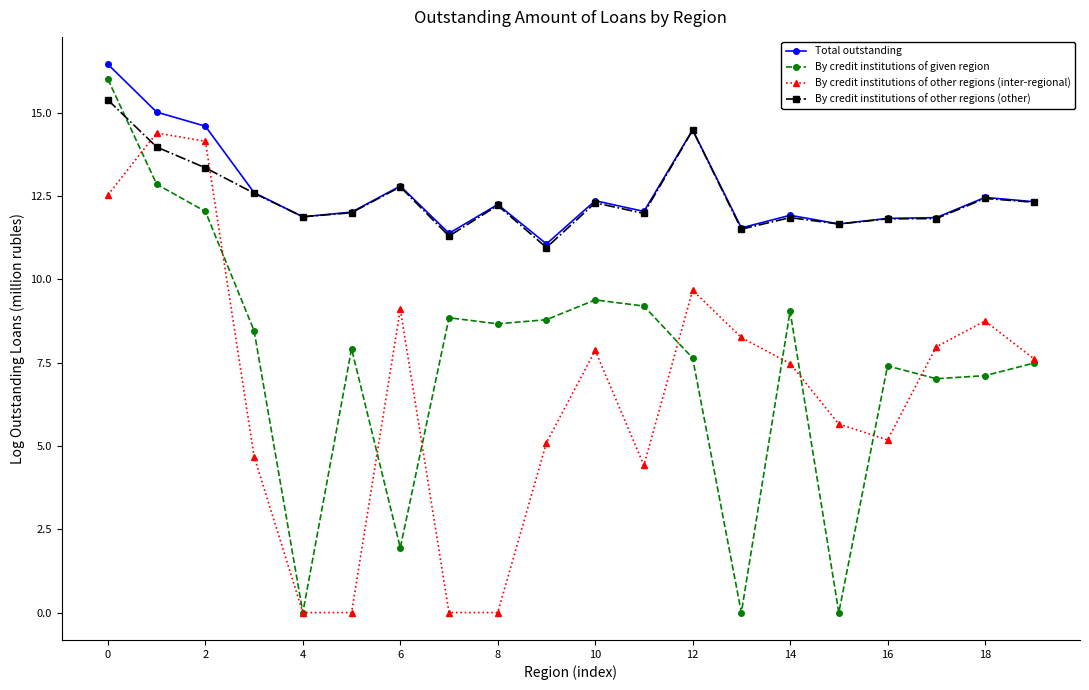

What is the value of the By credit institutions of other regions (other) point at the 17th from the left?

11.8